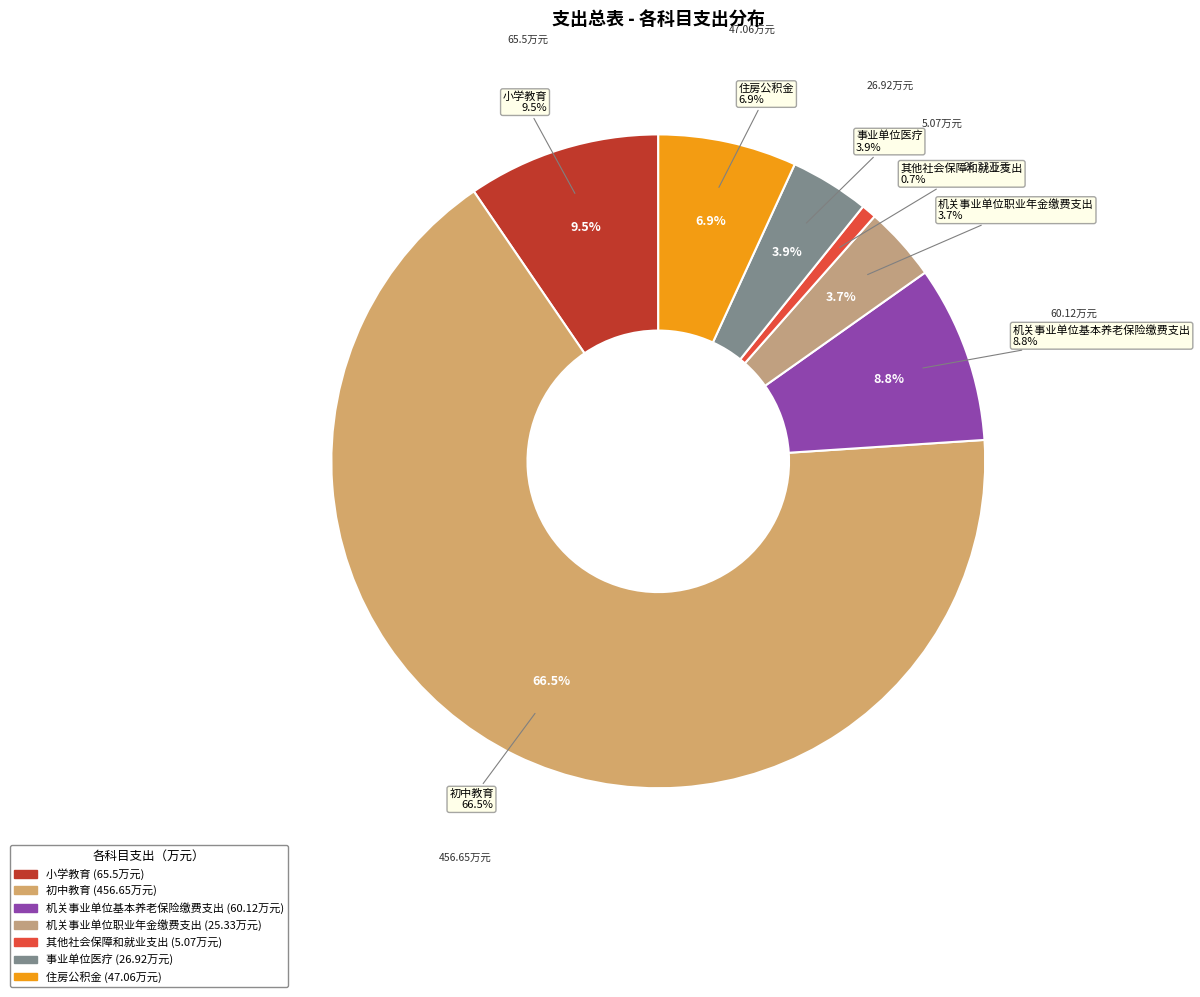

What percentage do 其他社会保障和就业支出 and 住房公积金 together represent?

7.6%